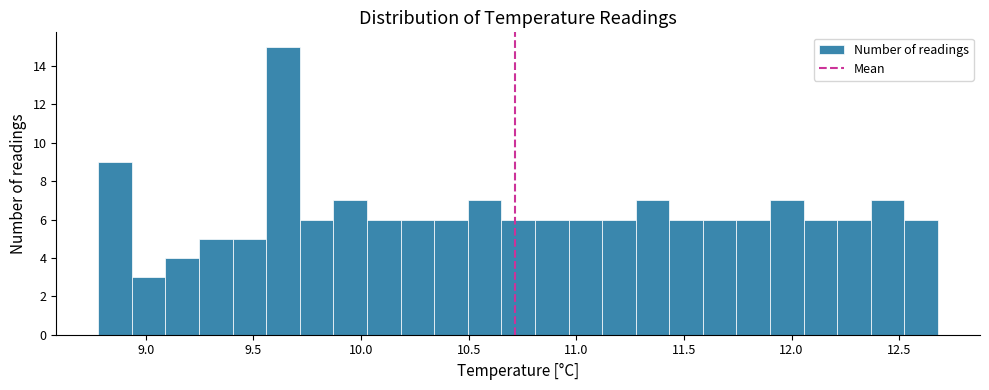

Read against the x-axis, roughly where is the centre of the tallest bar?

9.65